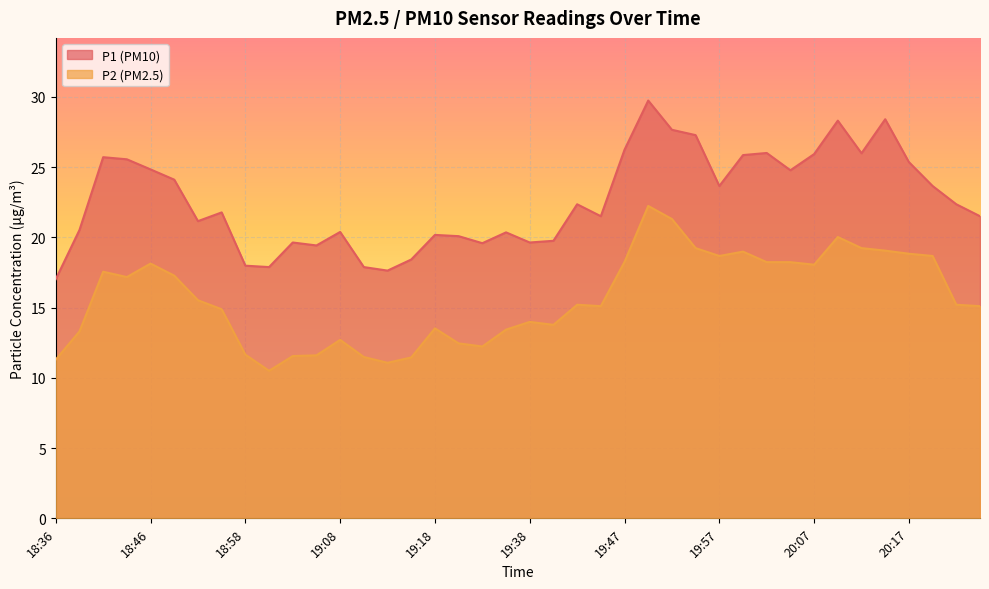

The value of P1 at 20:05 is 6.0. True or false?

False